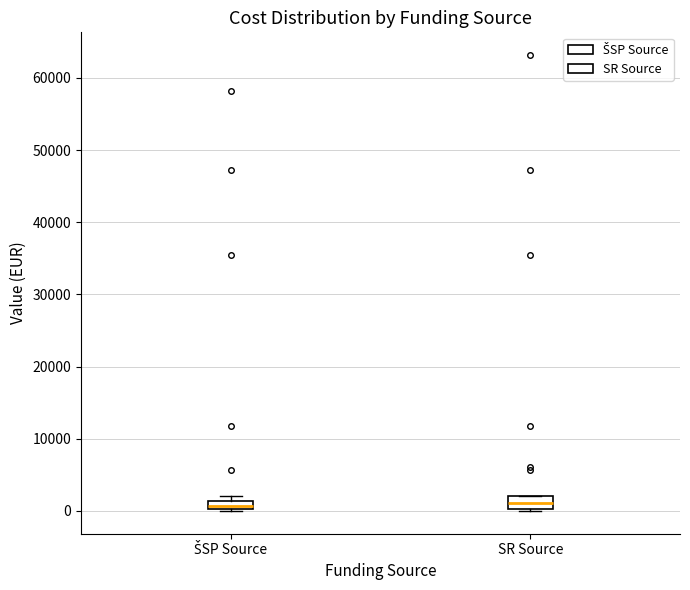

Where does the median line of the box for SR Source sit on the y-axis? The values are not printed on the chart, so give them approximately, as read against the axis.

1000